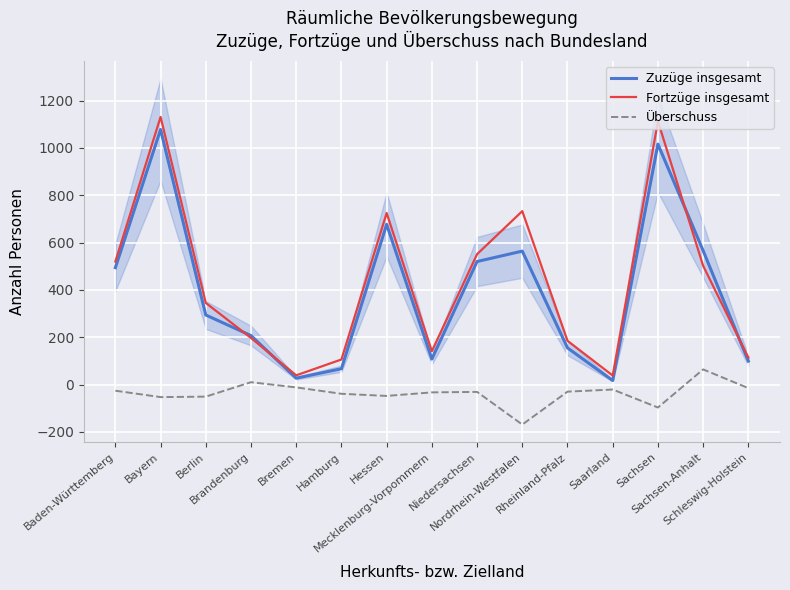

What is the maximum value for Überschuss?

64